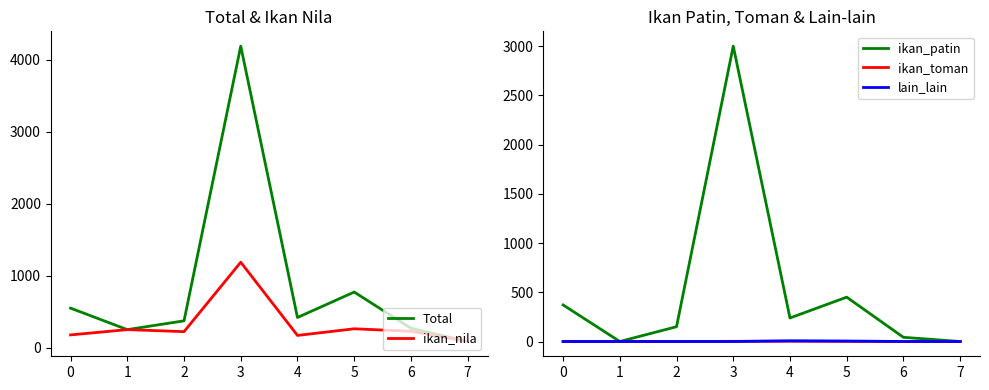

True or false: lain_lain and ikan_nila cross at least once.

False